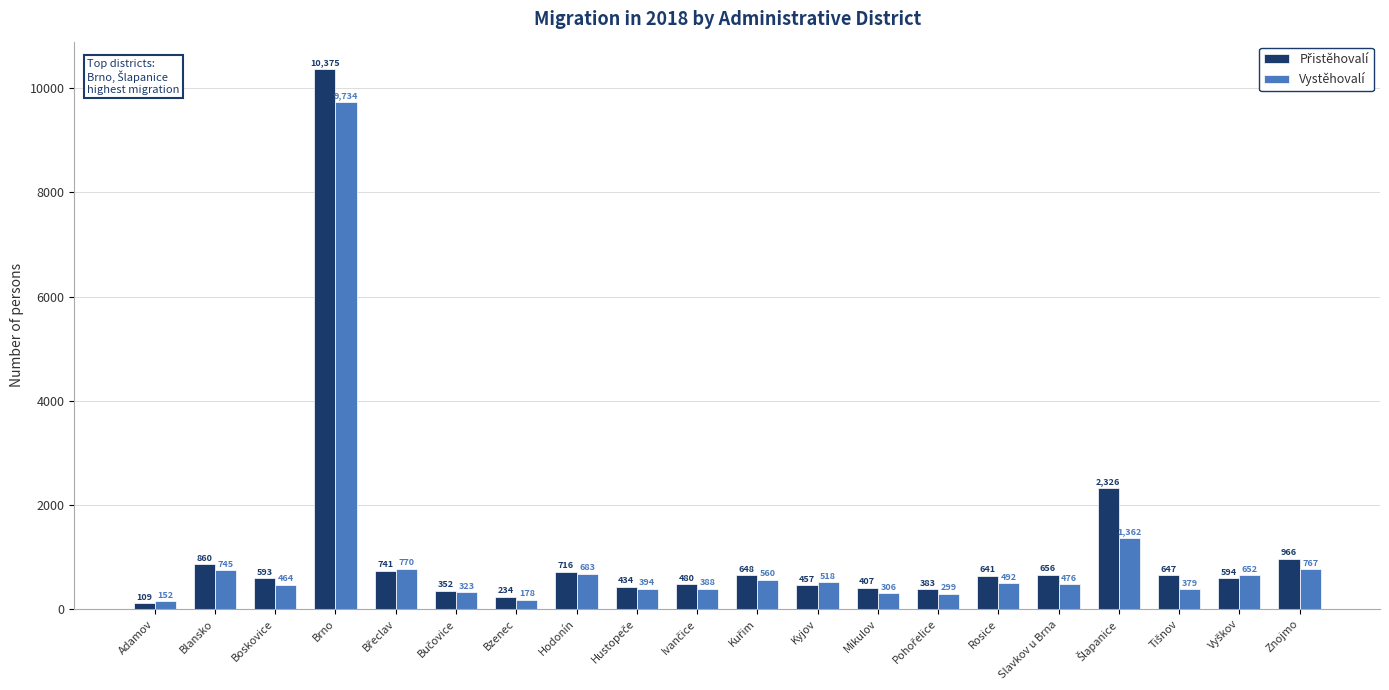

What is the average value of the Vystěhovalí series?

982